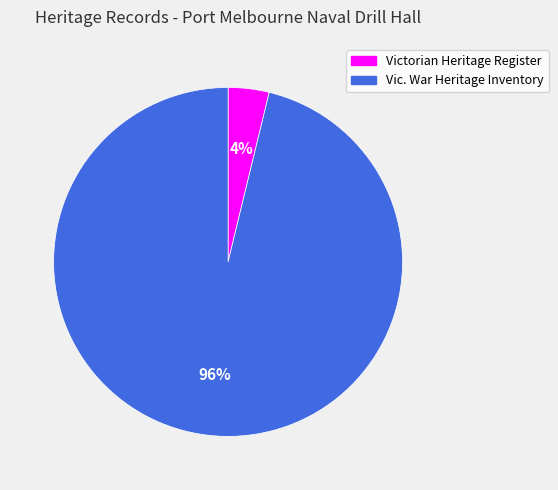

Rank the categories by value from lowest to highest.

Victorian Heritage Register, Vic. War Heritage Inventory